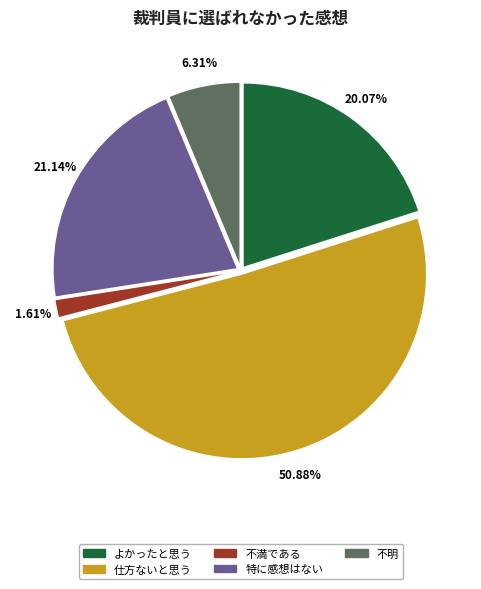

Do 仕方ないと思う and 不明 together represent more than half of the pie?

Yes